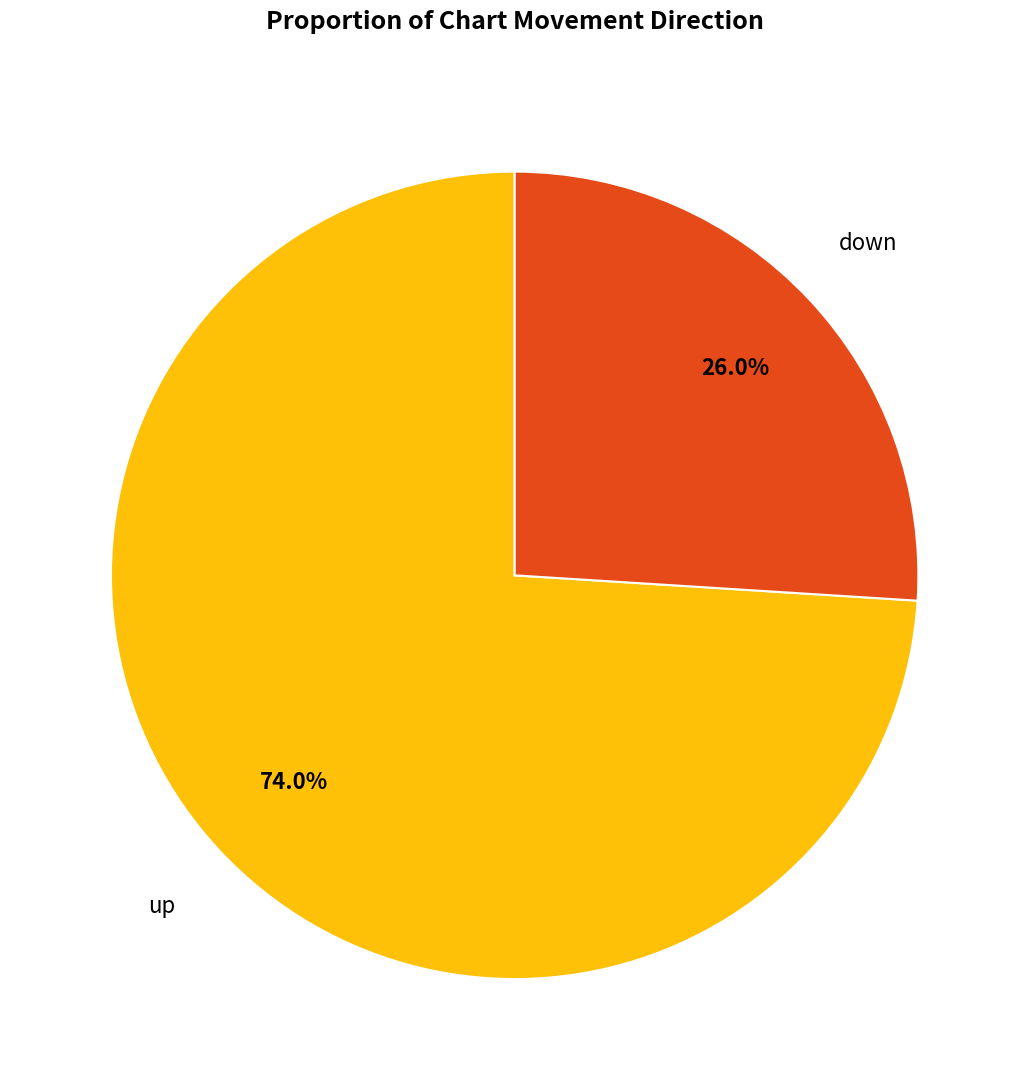

The up slice represents 68% of the pie. True or false?

False